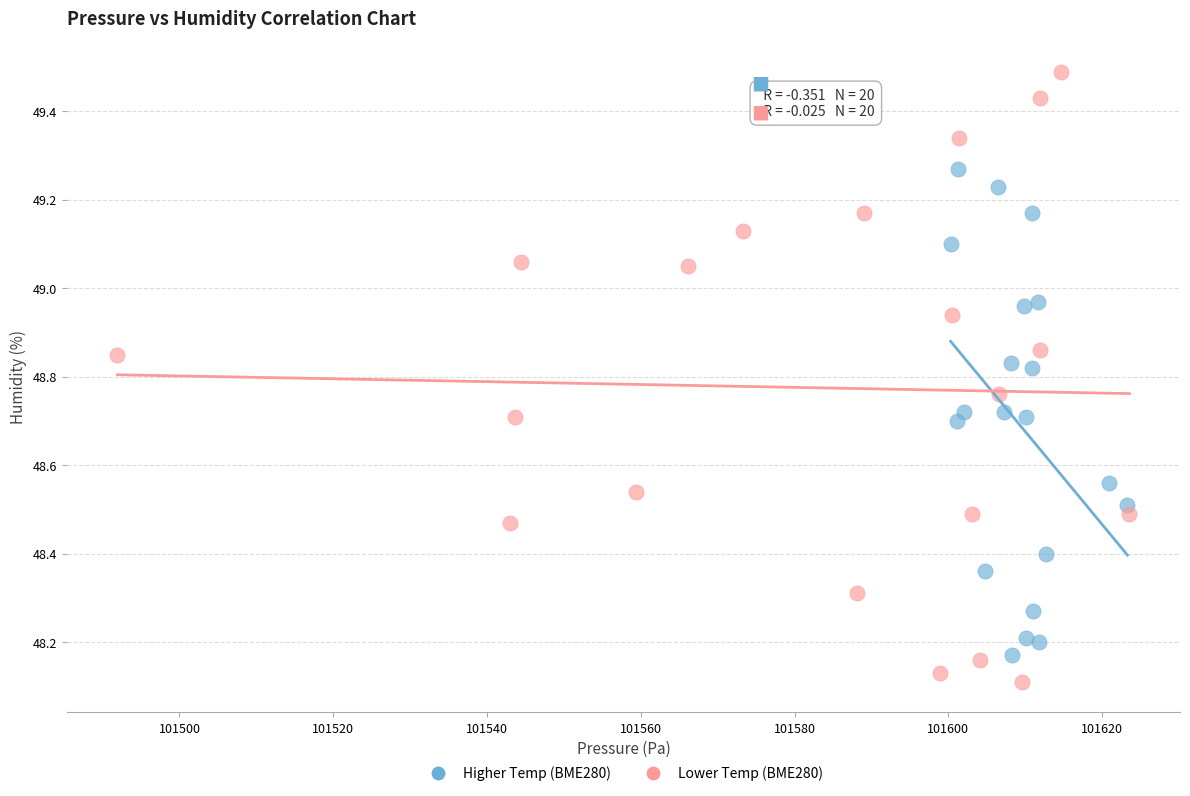

Which series has the largest Y range (max minus min)?

Lower Temp (BME280)